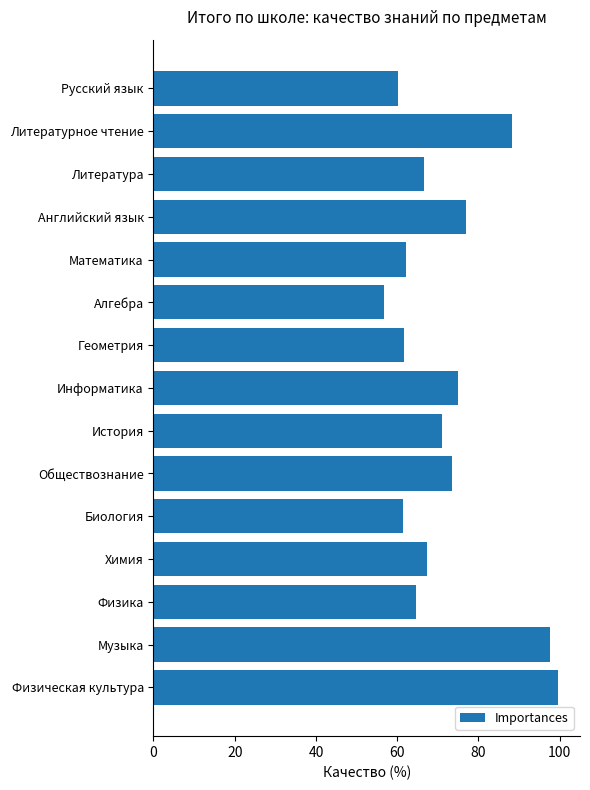

Approximately how many times larger is the value at Химия compared to Музыка?

0.7